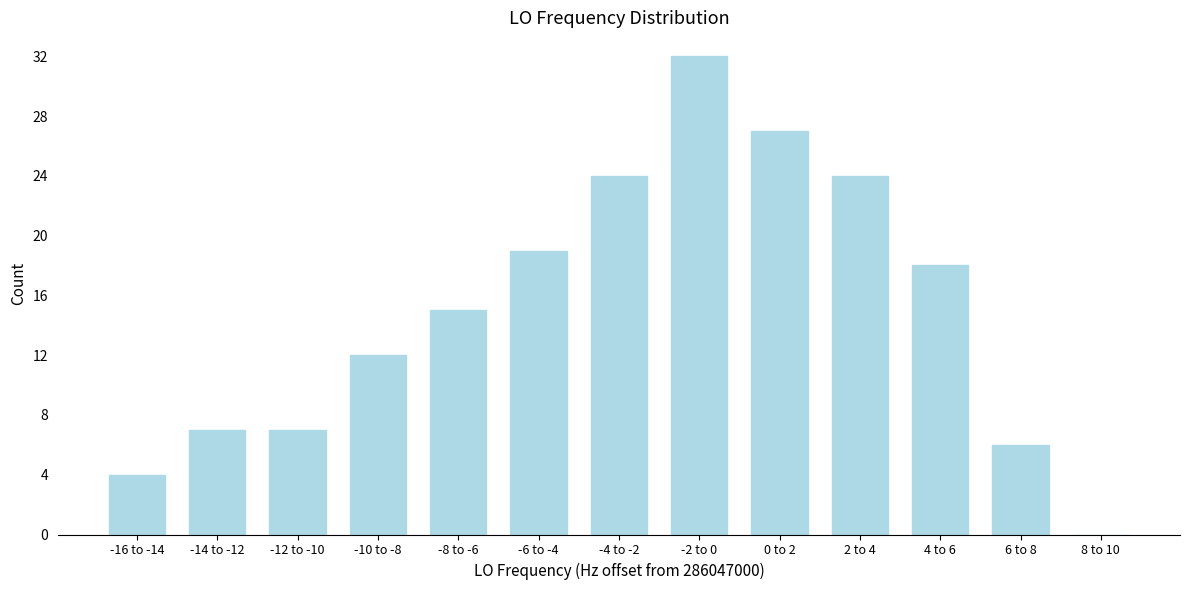

Reading left to right, what are all the values shown in this chart?

-16 to -14=4	-14 to -12=7	-12 to -10=7	-10 to -8=12	-8 to -6=15	-6 to -4=19	-4 to -2=24	-2 to 0=32	0 to 2=27	2 to 4=24	4 to 6=18	6 to 8=6	8 to 10=0